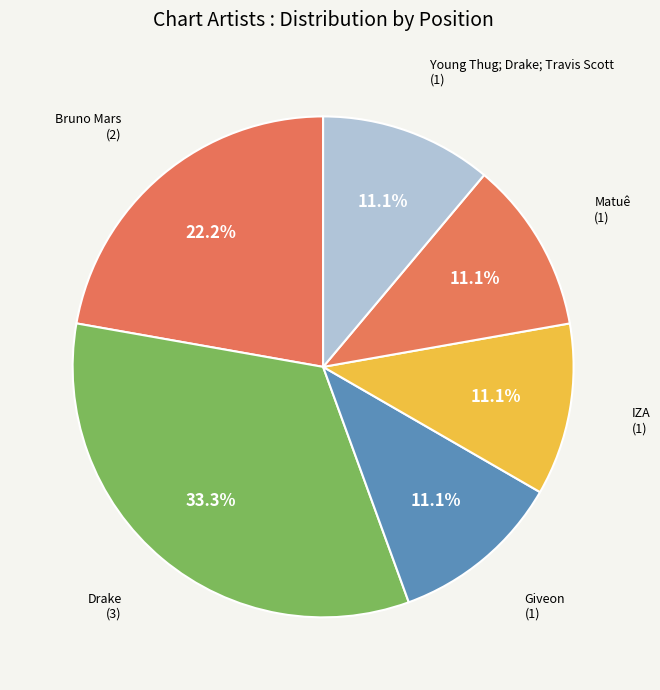

Count the number of slices in the pie.

6